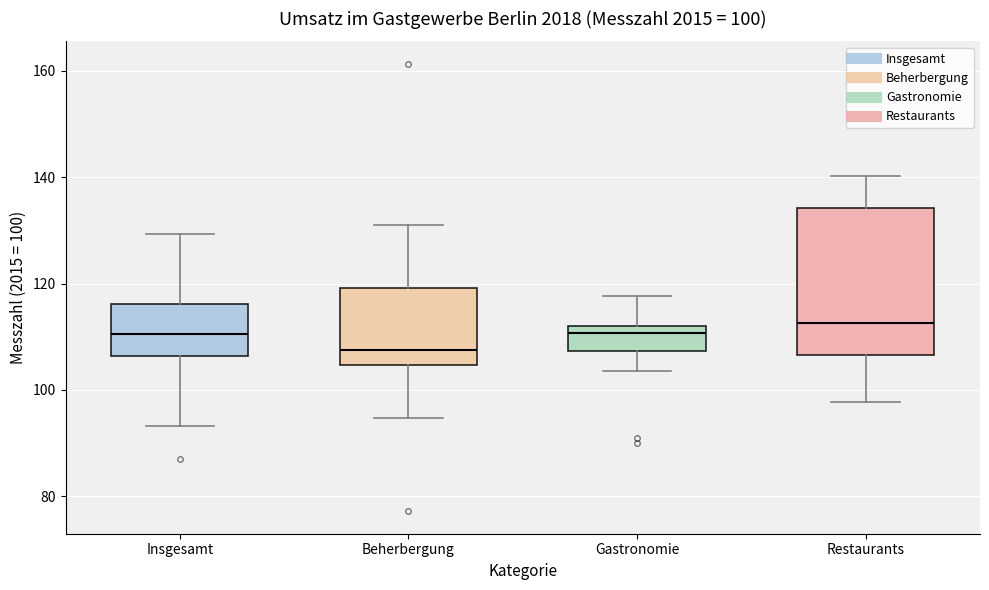

Comparing the boxes themselves (not the whiskers), which one is the tallest?

Restaurants